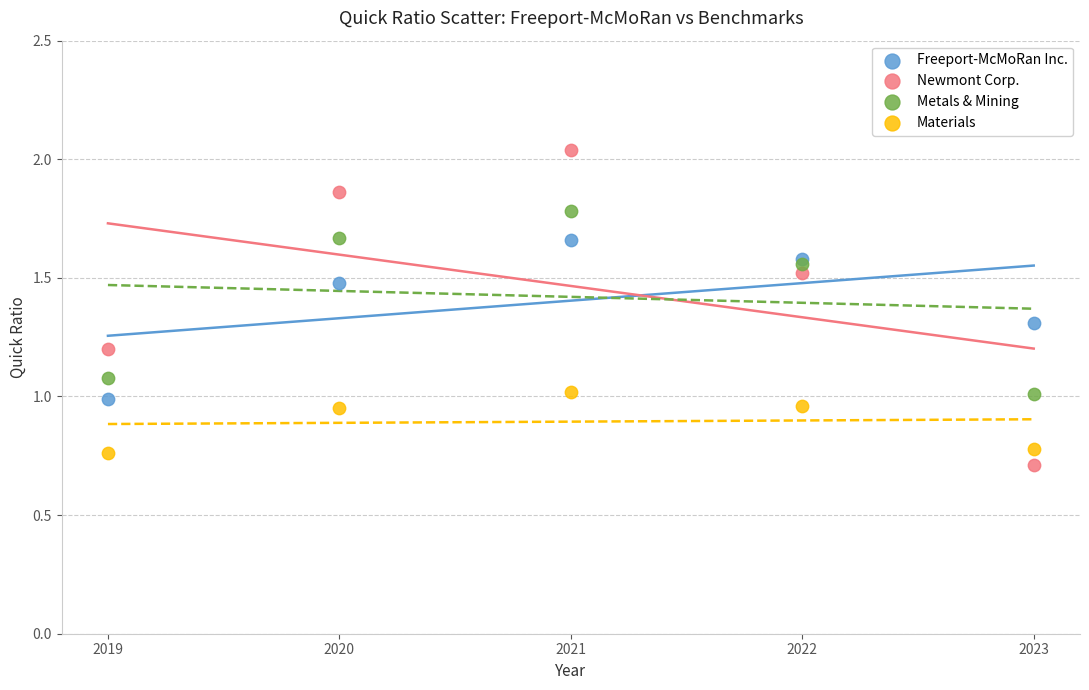

Which series has the largest Y range (max minus min)?

Newmont Corp.